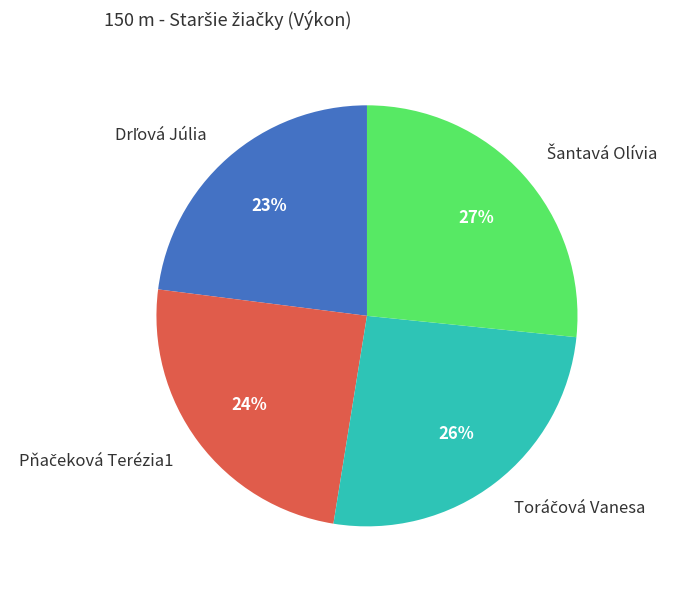

To the nearest percent, what is the difference between the largest and smallest slice percentages?

4%